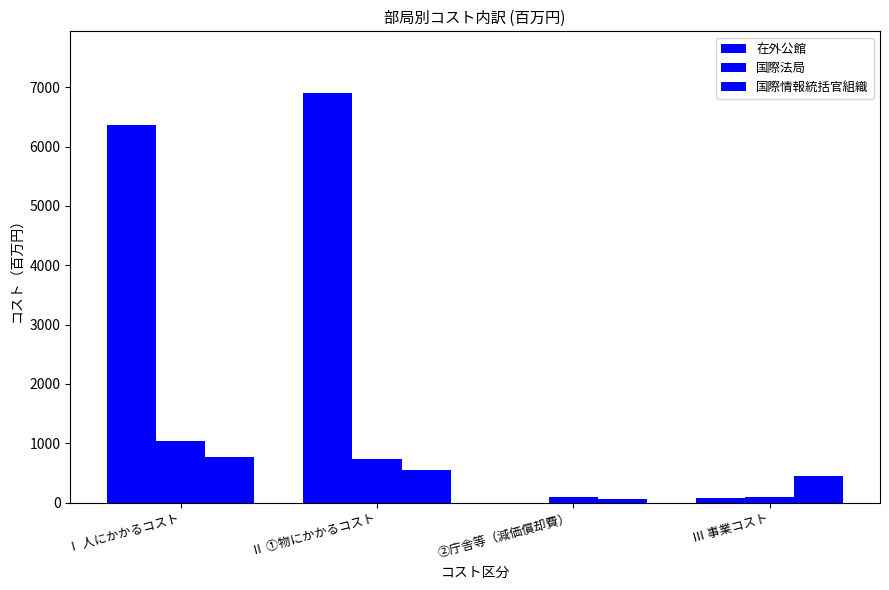

Between Ⅱ ①物にかかるコスト and ②庁舎等（減価償却費）, which series saw the biggest shift?

在外公館